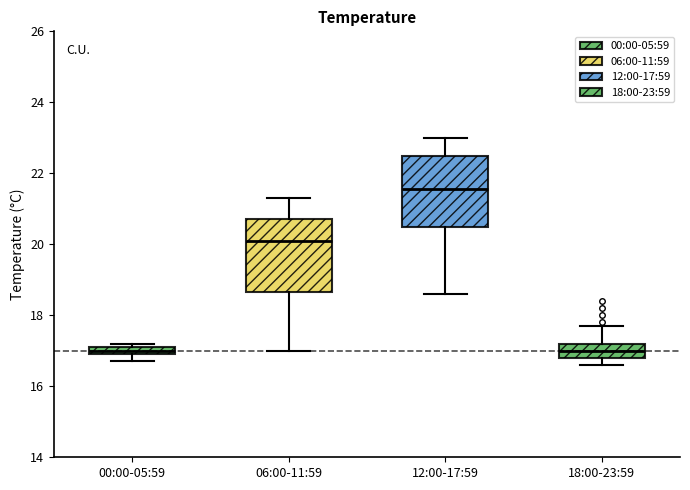

Where does the lower whisker of the box for 06:00-11:59 end on the y-axis? The values are not printed on the chart, so give them approximately, as read against the axis.

17.0